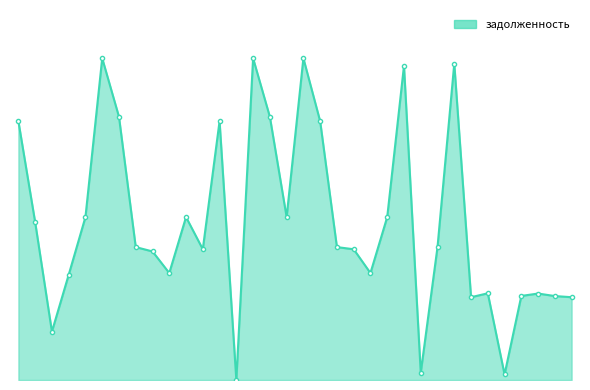

Is this an area chart (filled region under the line)?

Yes